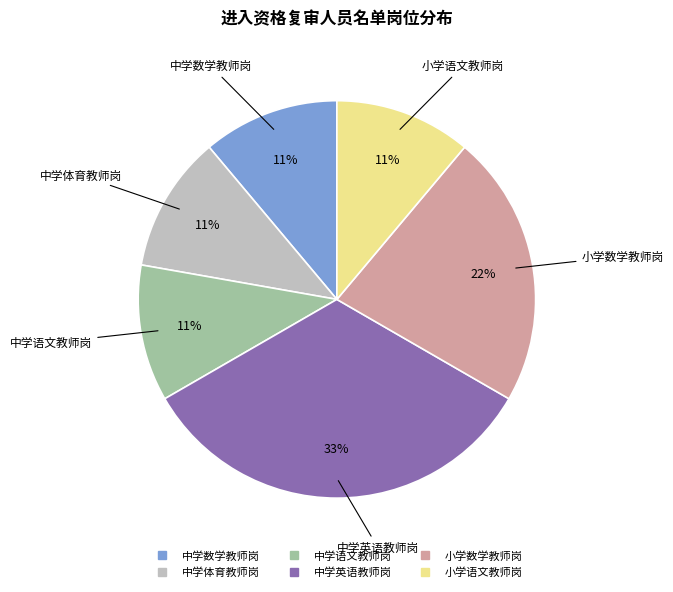

Which has a higher value, 小学数学教师岗 or 中学语文教师岗?

小学数学教师岗